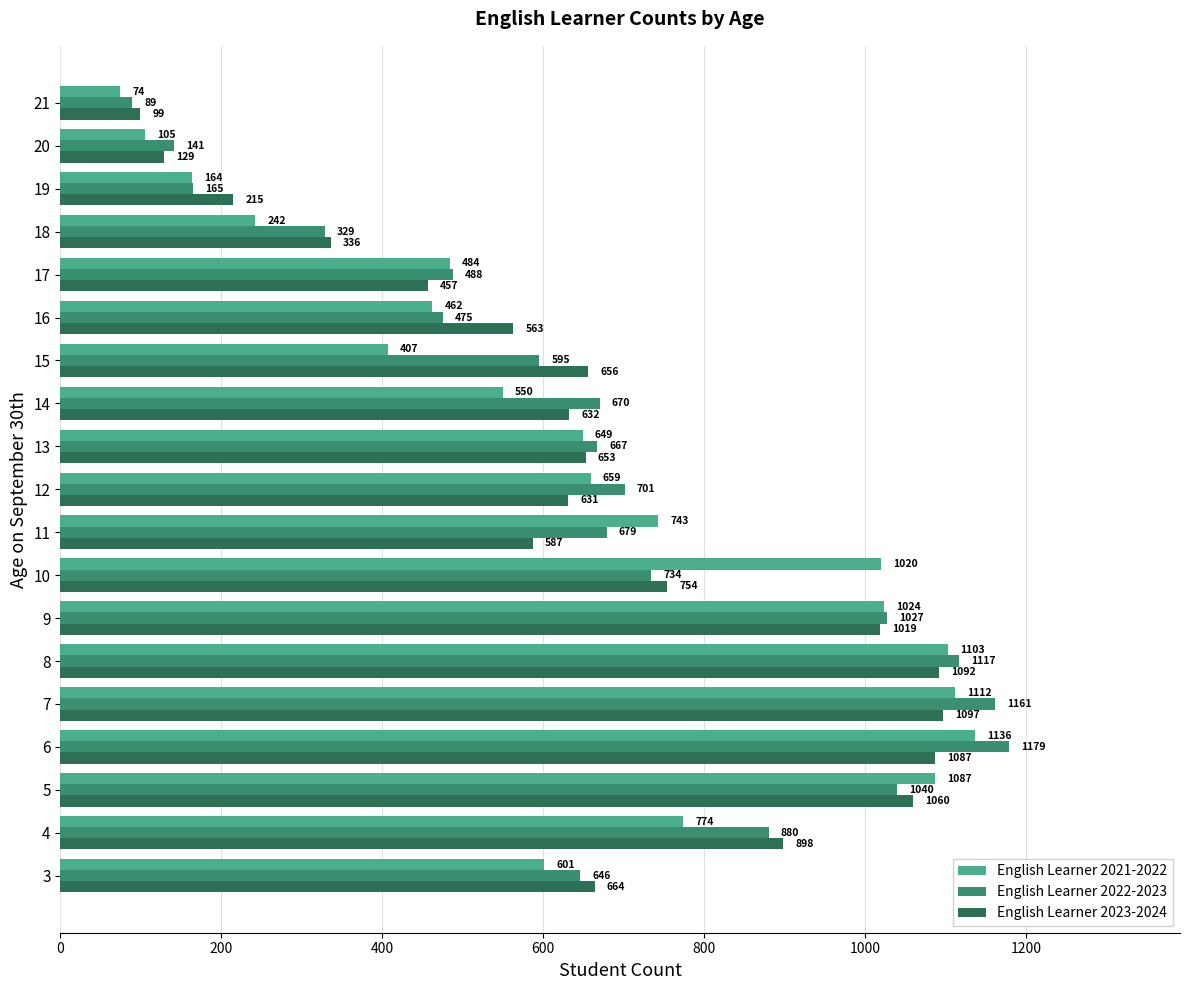

What is the spread (max minus min) of values at 5?

47